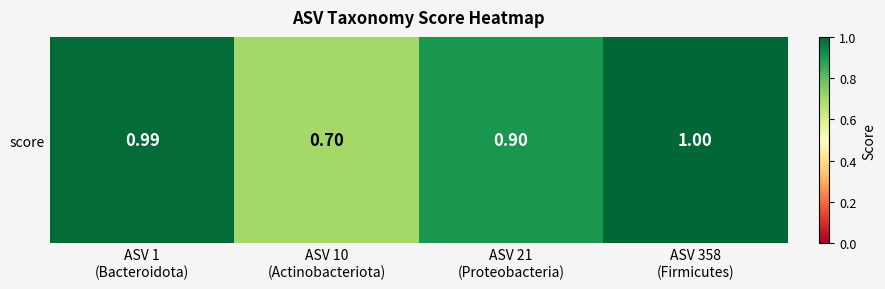

What is the maximum value shown in the chart?

1.0